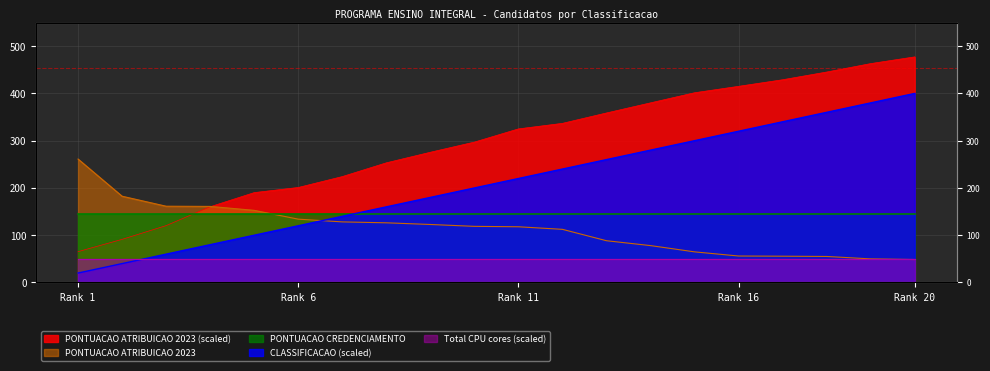

Where does the CLASSIFICACAO series first go above 220?

12